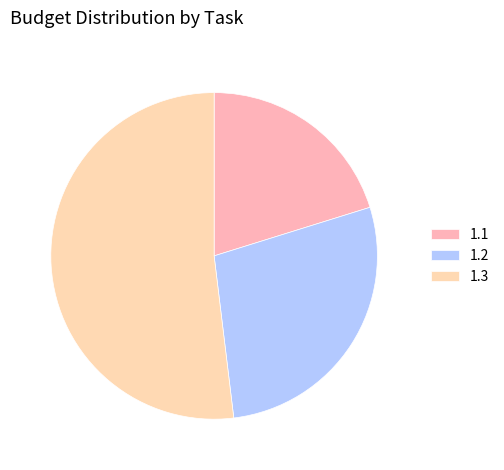

How many segments does this pie chart have?

3